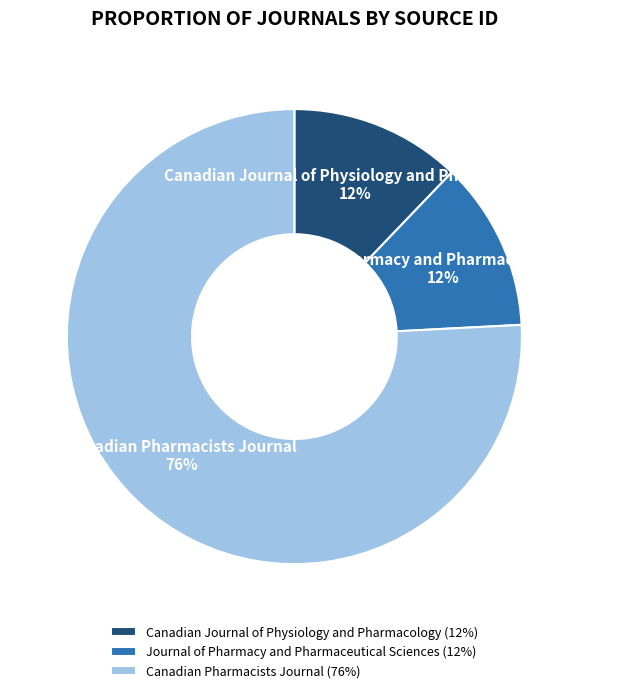

Between Journal of Pharmacy and Pharmaceutical Sciences and Canadian Pharmacists Journal, which is larger?

Canadian Pharmacists Journal